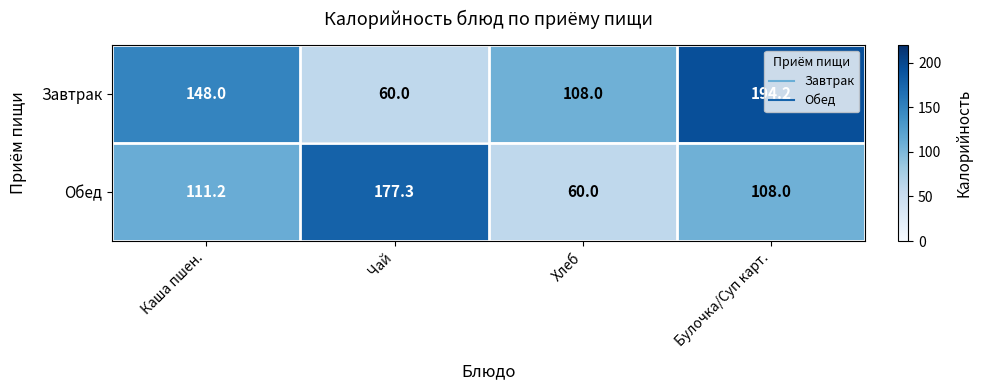

What is the greatest value displayed?

194.2